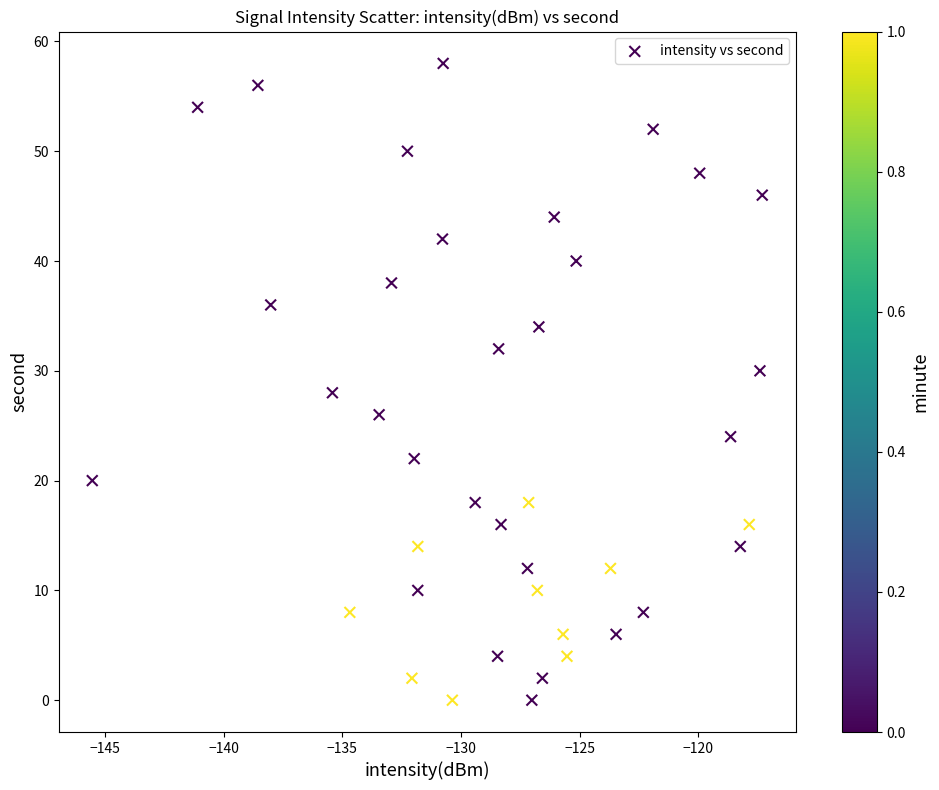

What is the range of Y values (max minus min)?

58